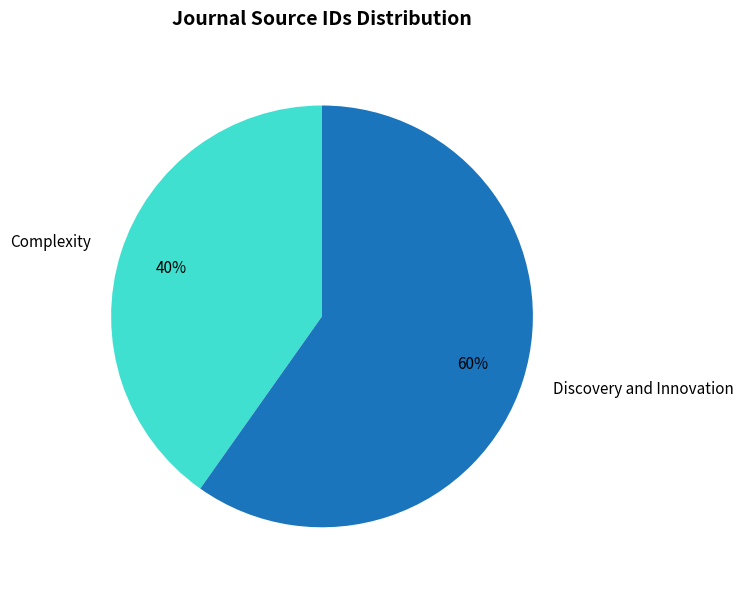

Is the sum of Complexity and Discovery and Innovation greater than half?

Yes